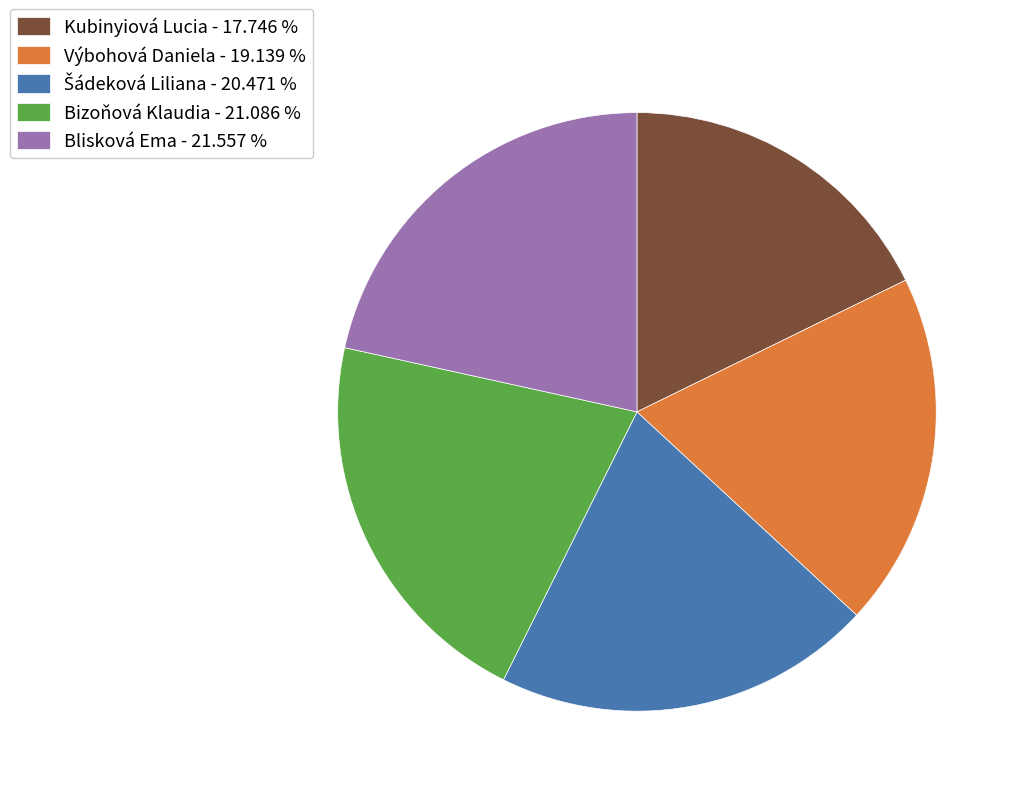

Which has a higher value, Bizoňová Klaudia - 21.086 % or Výbohová Daniela - 19.139 %?

Bizoňová Klaudia - 21.086 %